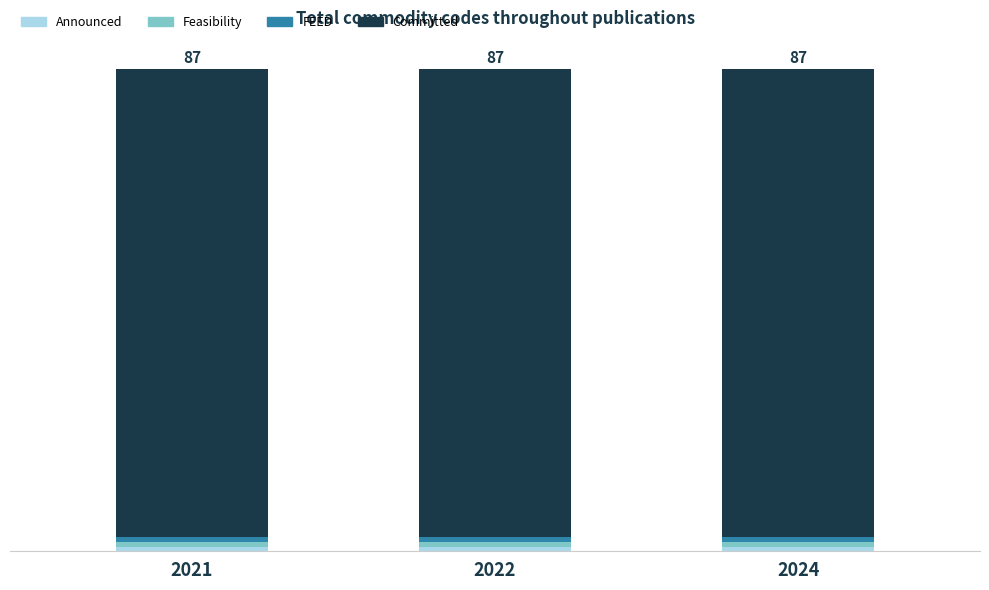

At which category is the sum across all series the highest?

2024